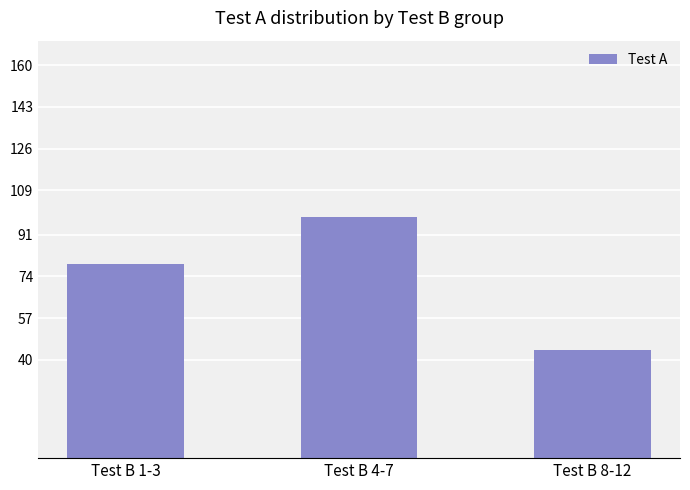

What is the label of the 3rd bar from the left?

Test B 8-12